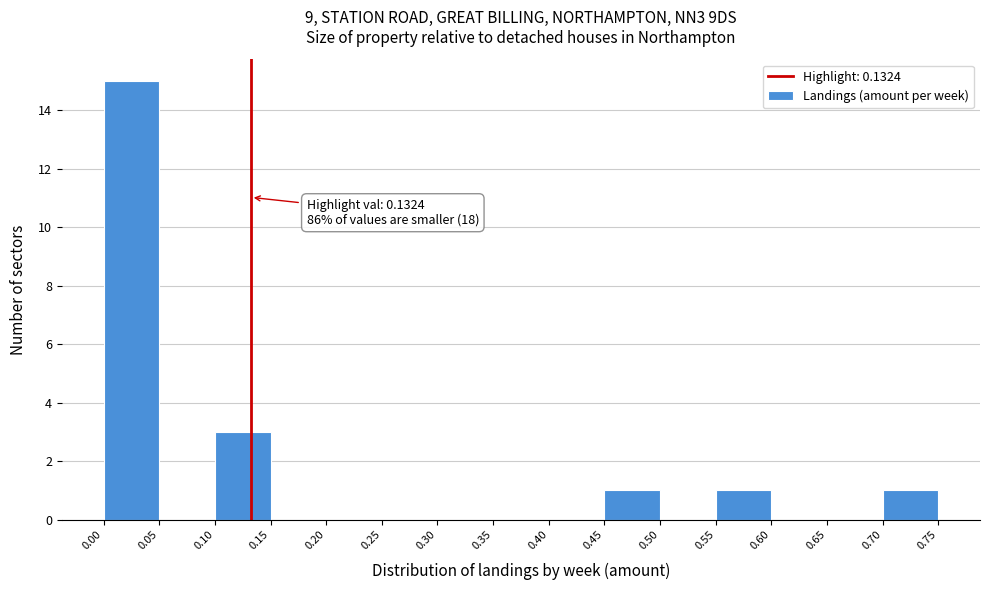

Which range on the x-axis has the tallest bar?

0.00 to 0.05